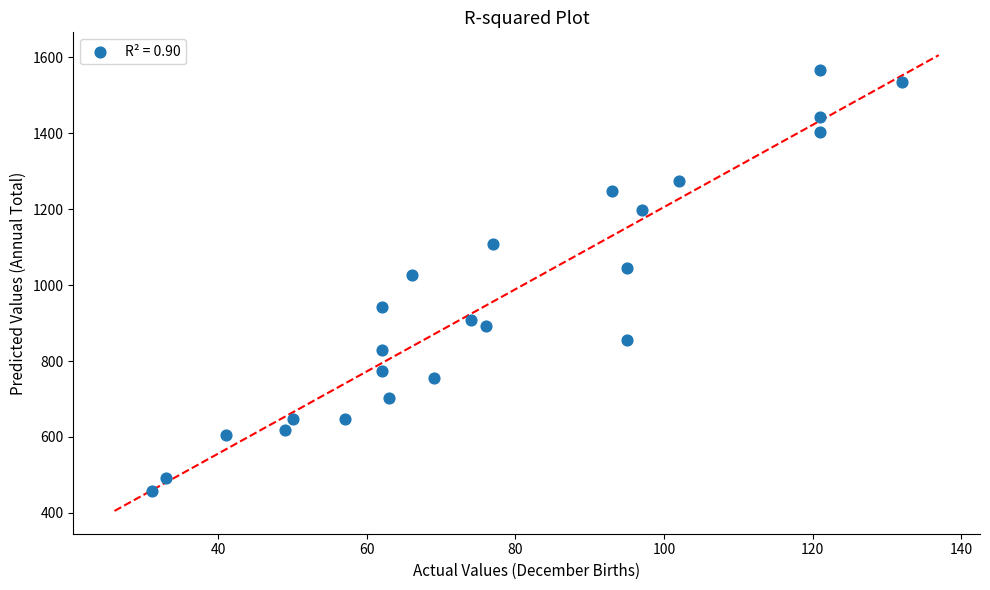

What Y value in the scatter plot is closest to 1012?

1026